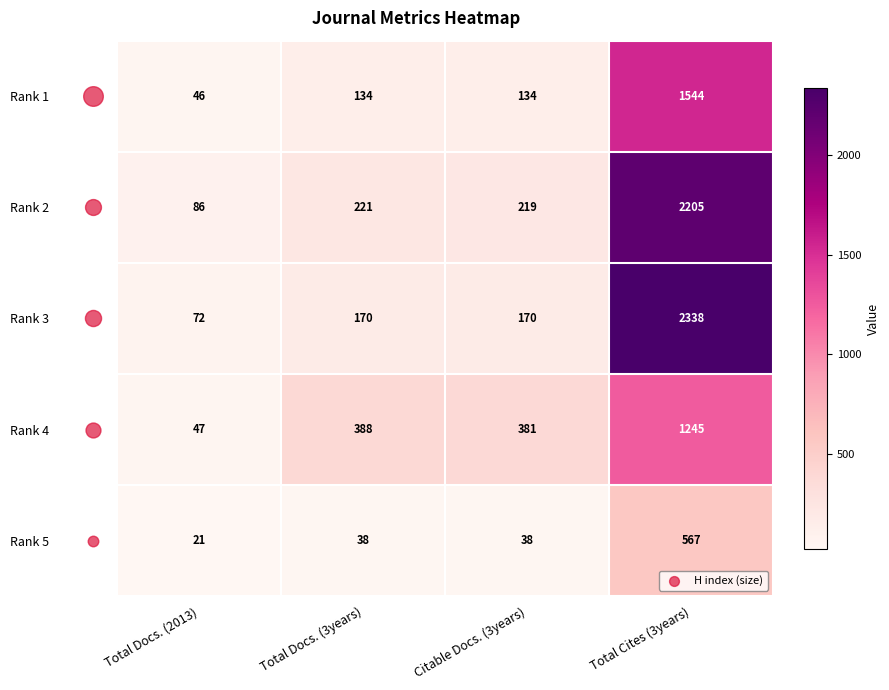

At which label is Rank 2 closest to 1145?

Total Docs. (3years)